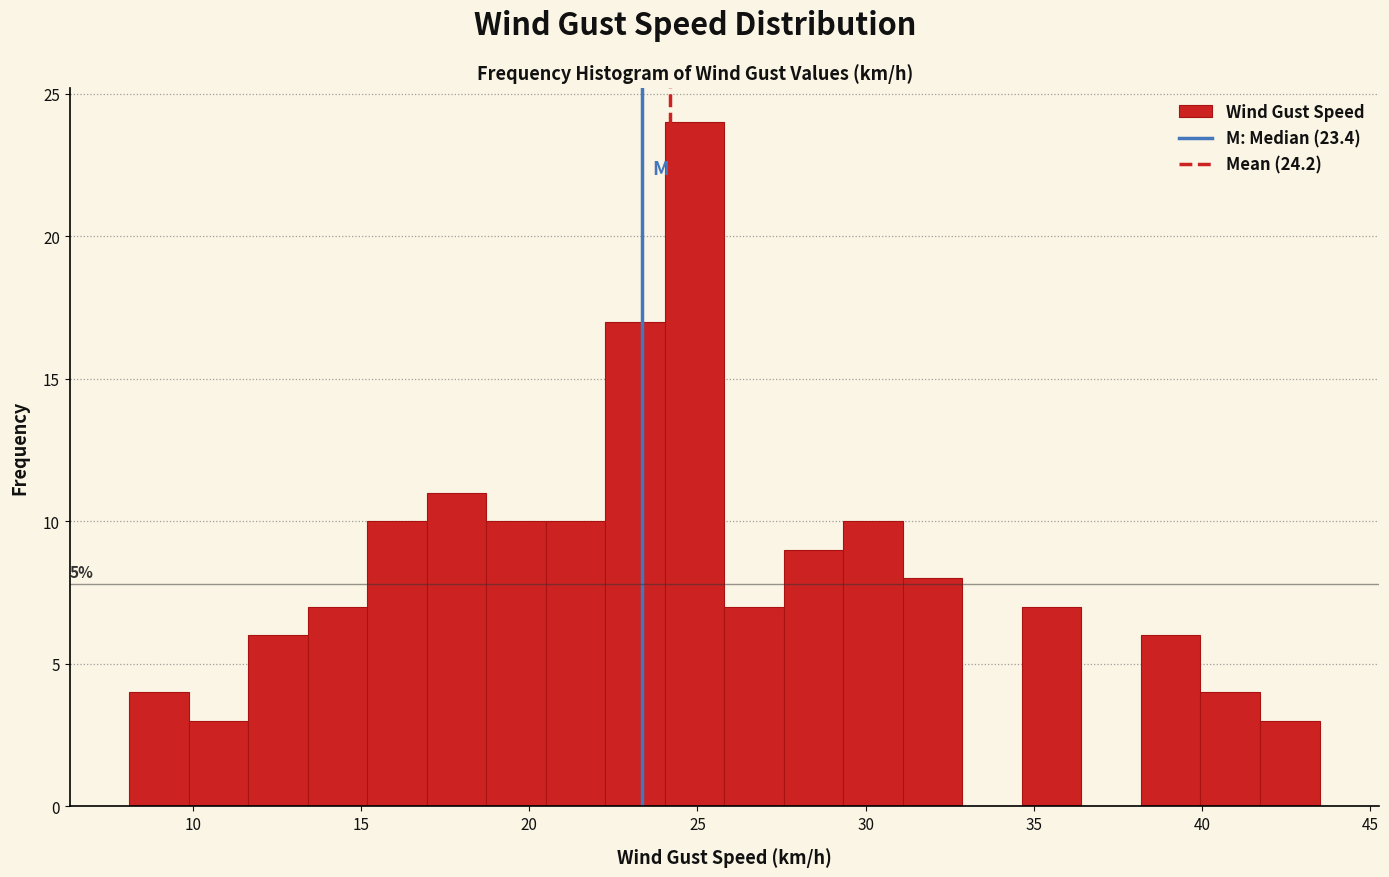

Read against the x-axis, roughly where is the centre of the tallest bar?

25.0